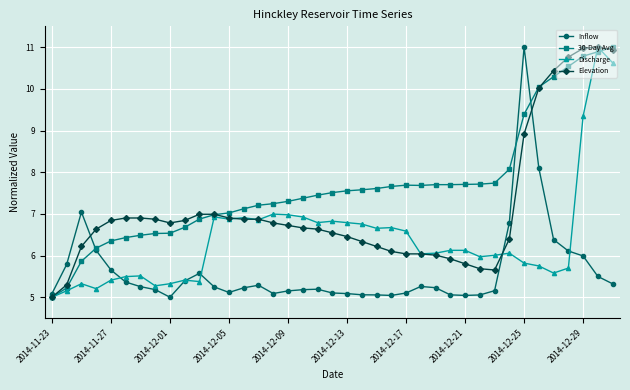

List the series in order of their overall mean, highest first.

30-Day Avg, Elevation, Discharge, Inflow